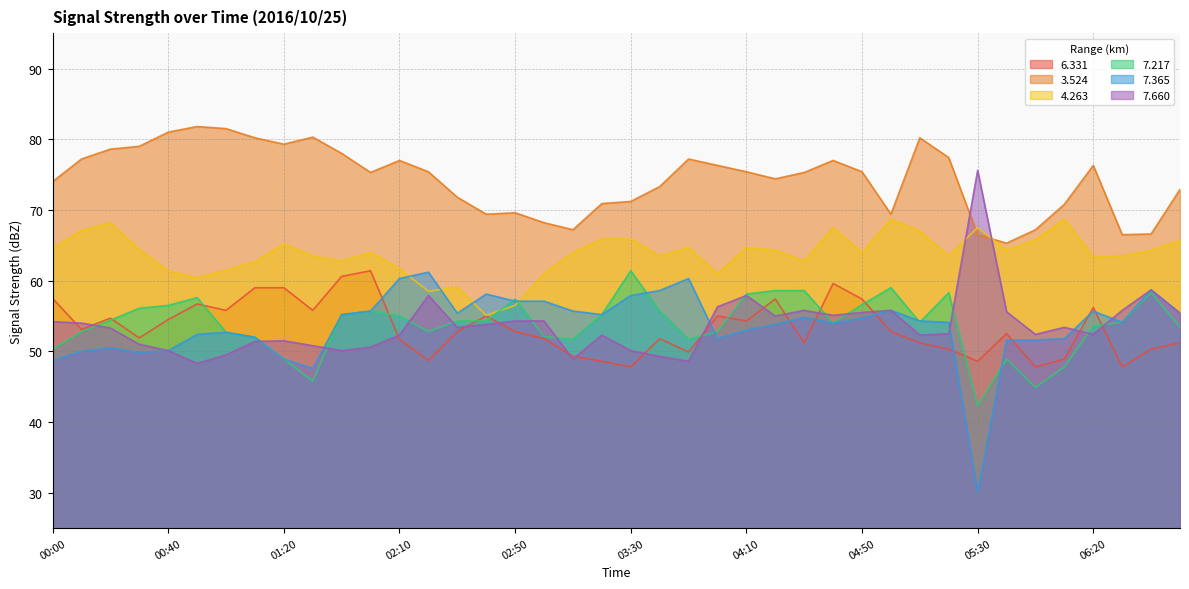

Which series ends up on top after the final intersection of 7.660 and 6.331?

7.660